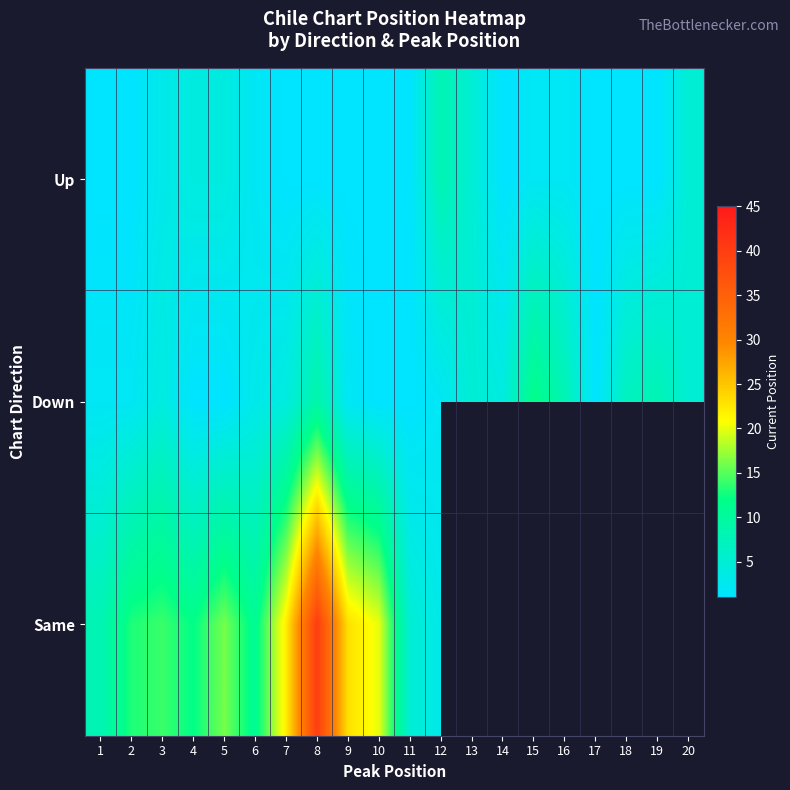

At which category does the chart reach its minimum across all series?

1